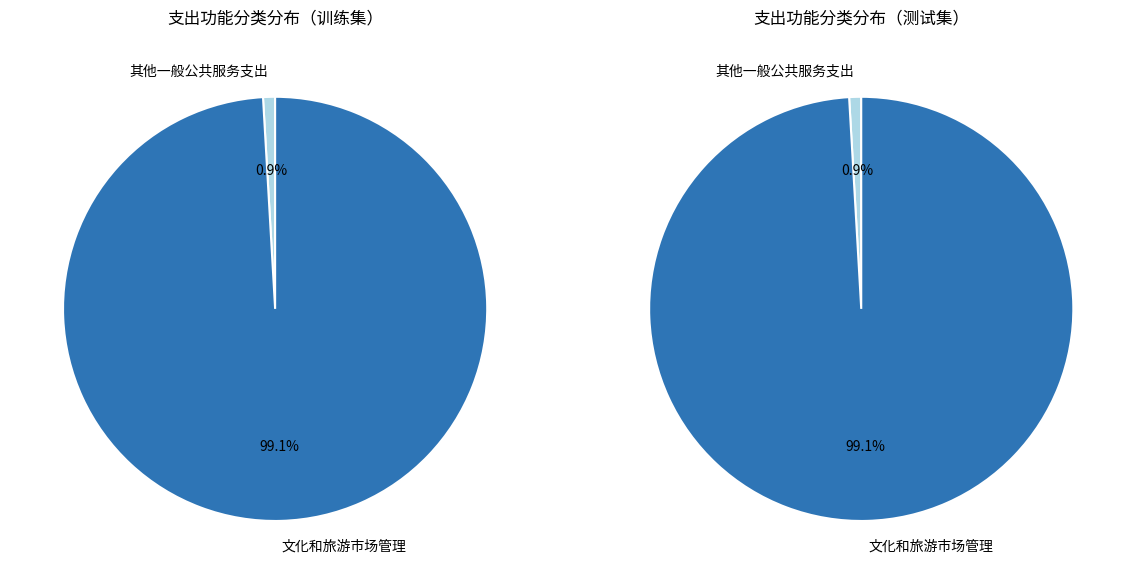

Do 其他一般公共服务支出 and 文化和旅游市场管理 together represent more than half of the pie?

Yes